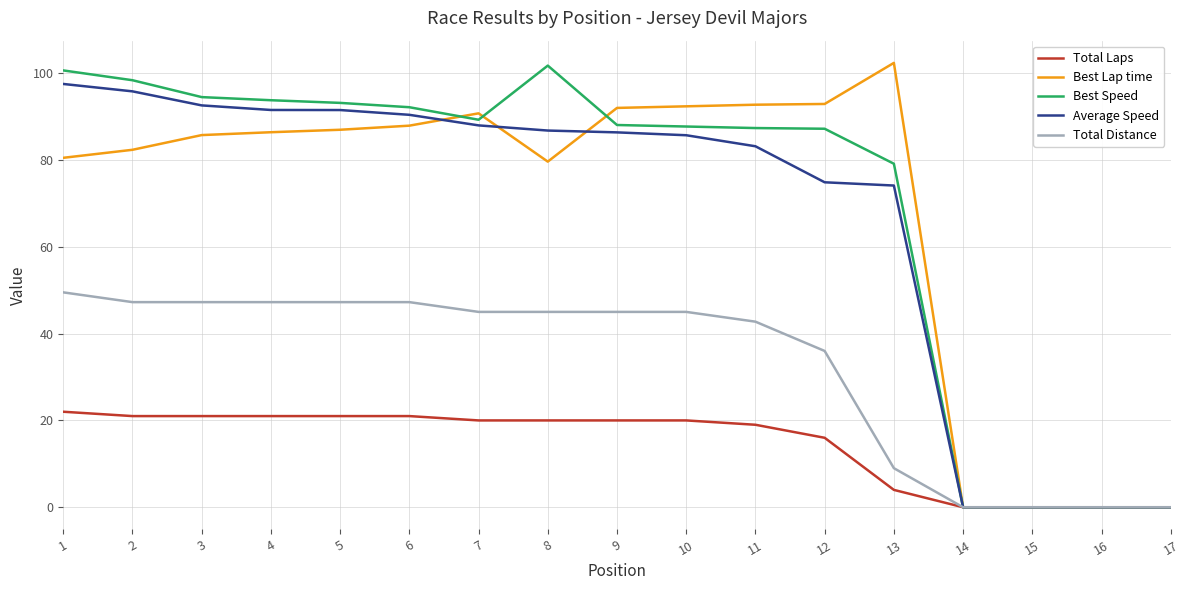

What is the average value of the Total Laps series?

14.5